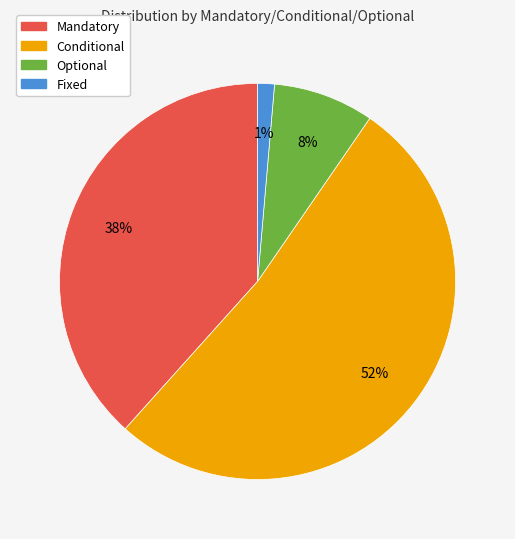

Rank the categories by value from lowest to highest.

Fixed, Optional, Mandatory, Conditional